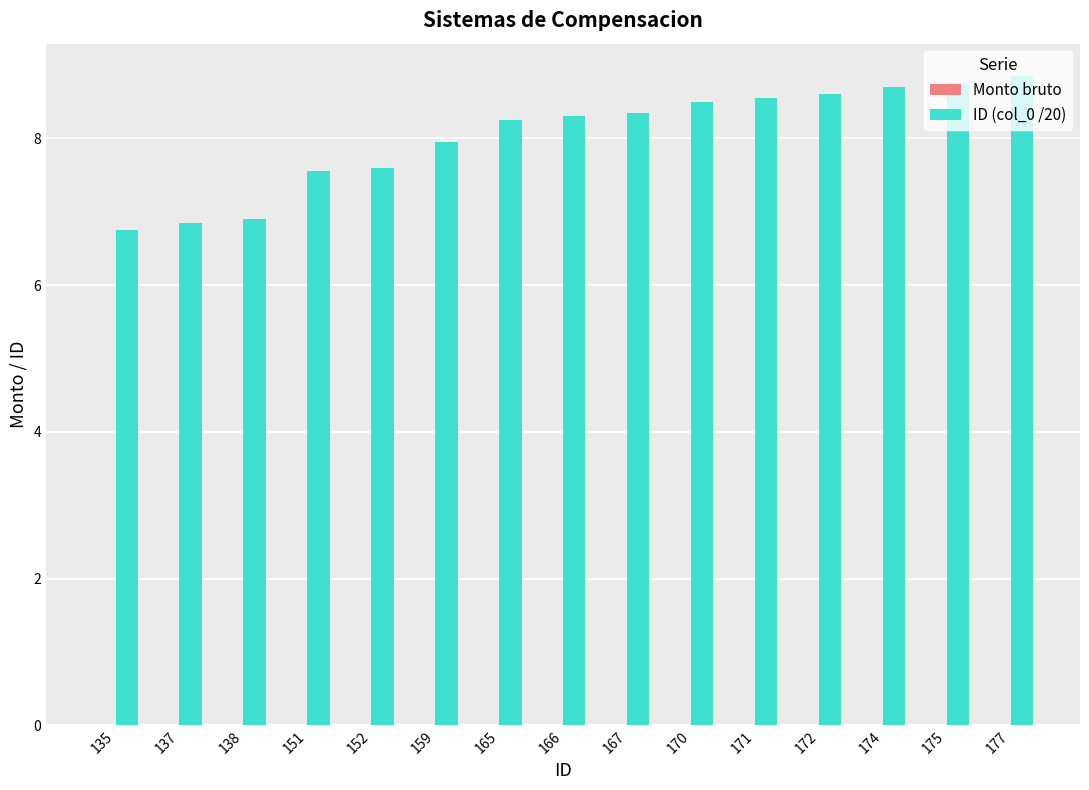

At which category does the chart reach its minimum across all series?

135